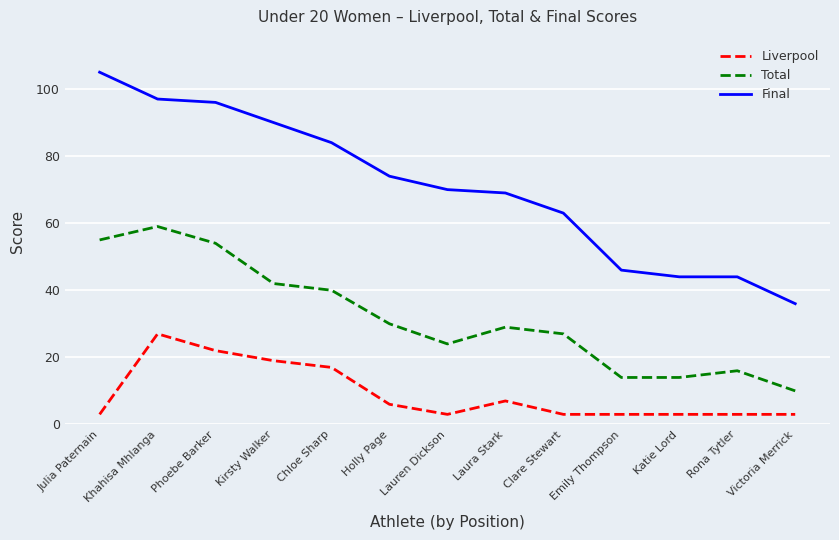

Does the chart have visible grid lines?

Yes